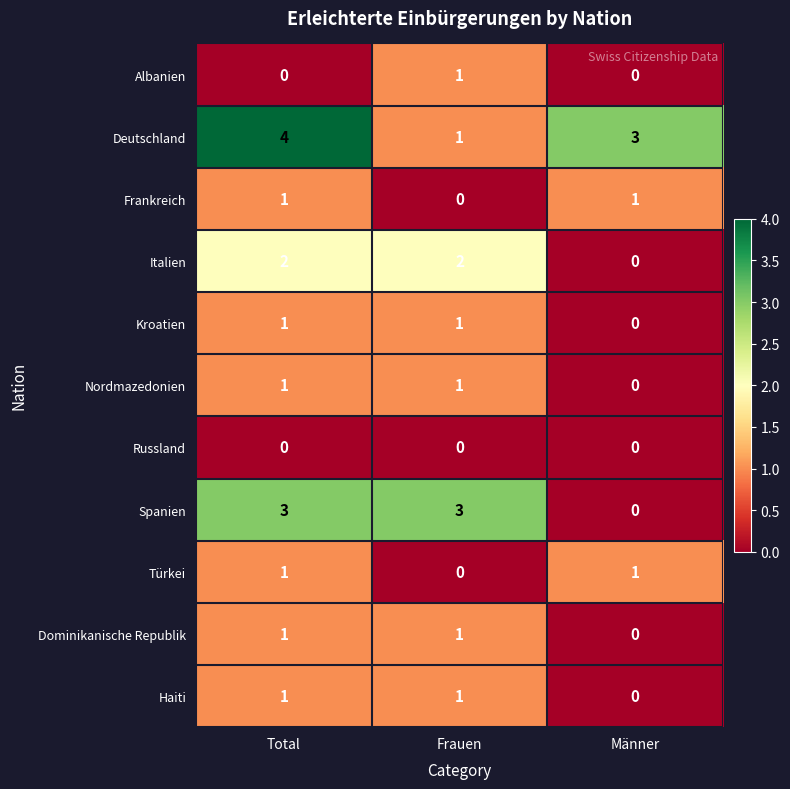

The value of Albanien at Frauen is 2. True or false?

False